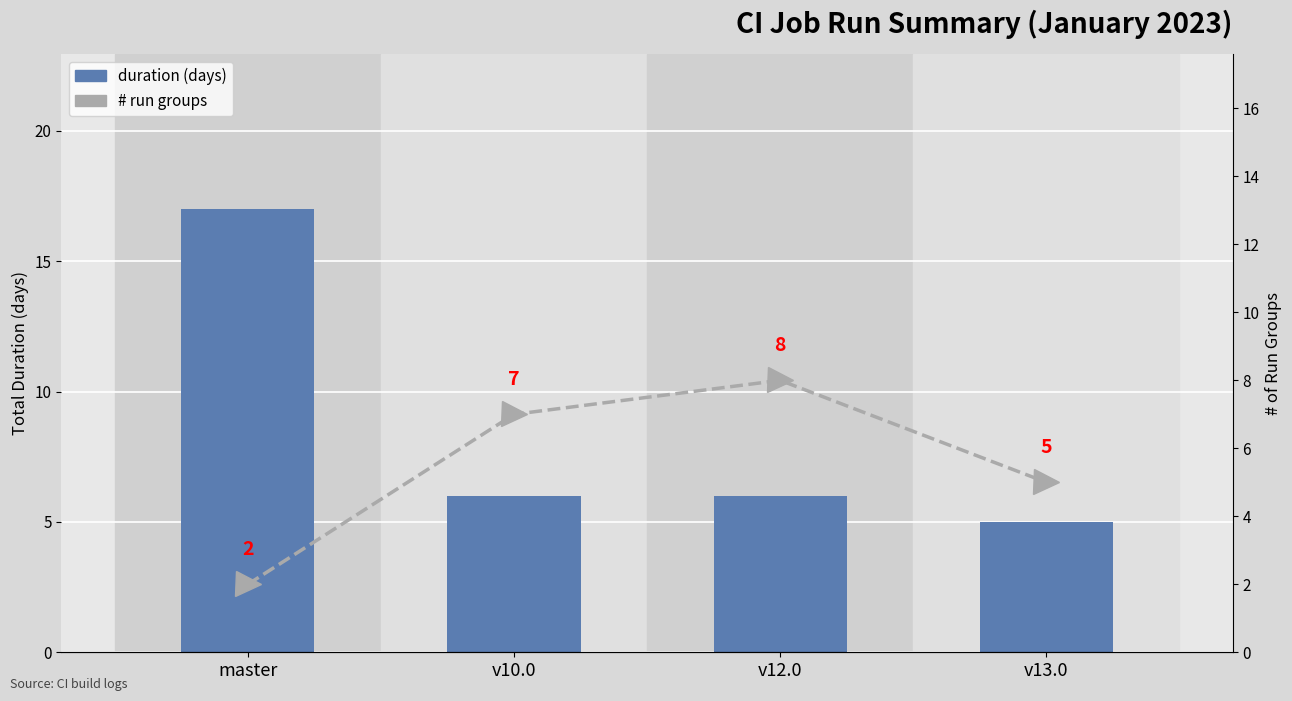

Reading left to right, extract all data points from this chart.

duration (days): master=17.0	v10.0=6.0	v12.0=6.0	v13.0=5.0
# run groups: master=2.0	v10.0=7.0	v12.0=8.0	v13.0=5.0